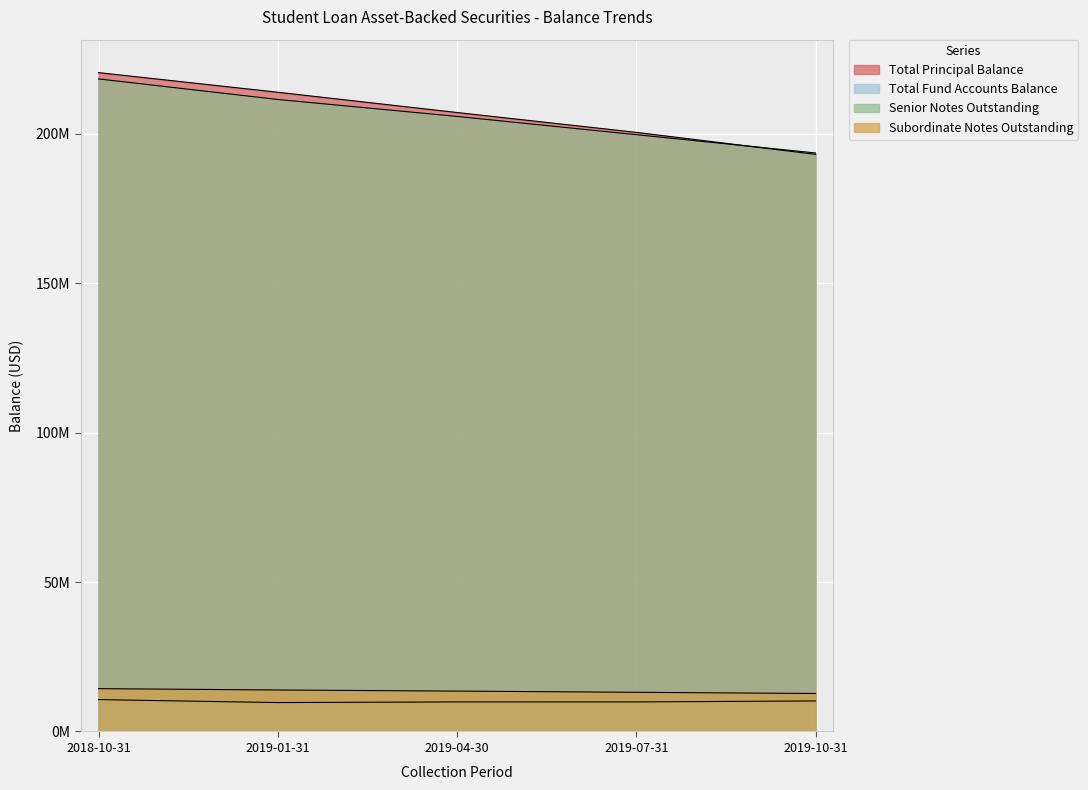

How many lines are shown in the chart?

4